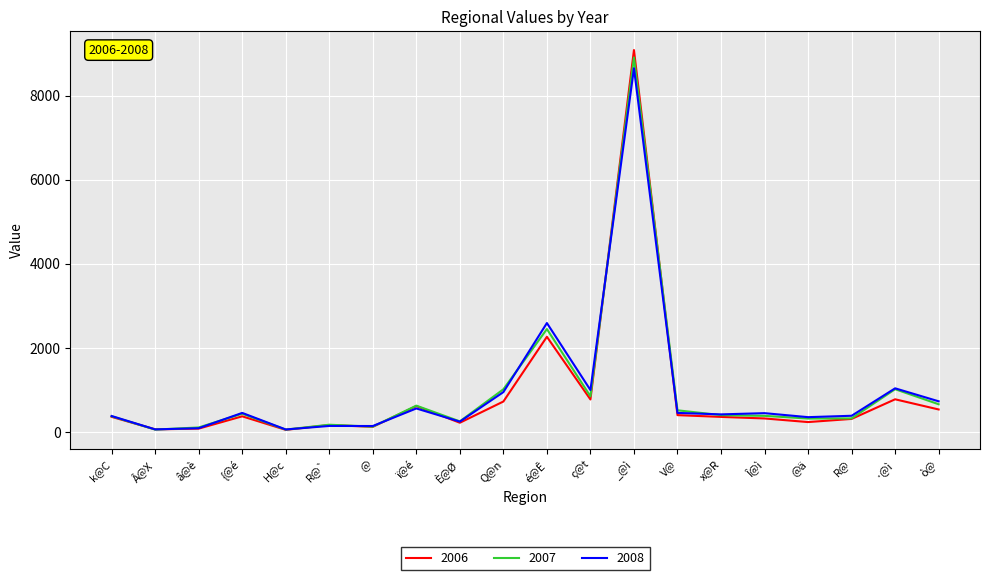

Which series has the widest spread of values?

2006